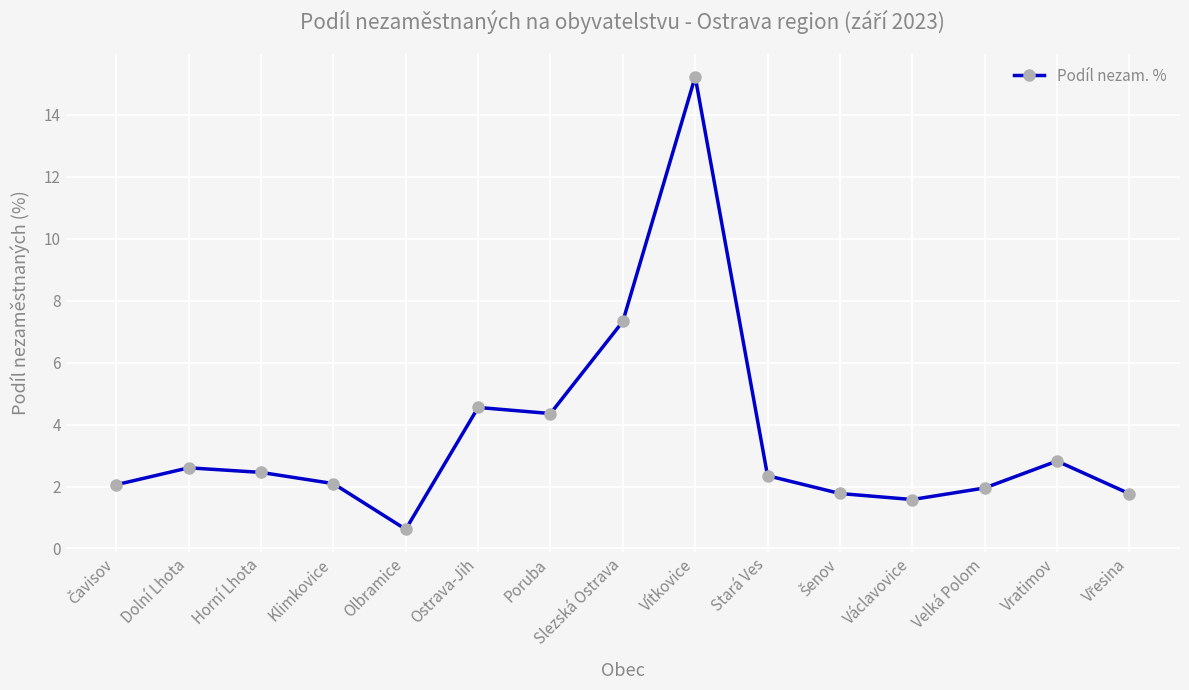

True or false: the data shows 7.3 at Slezská Ostrava.

True